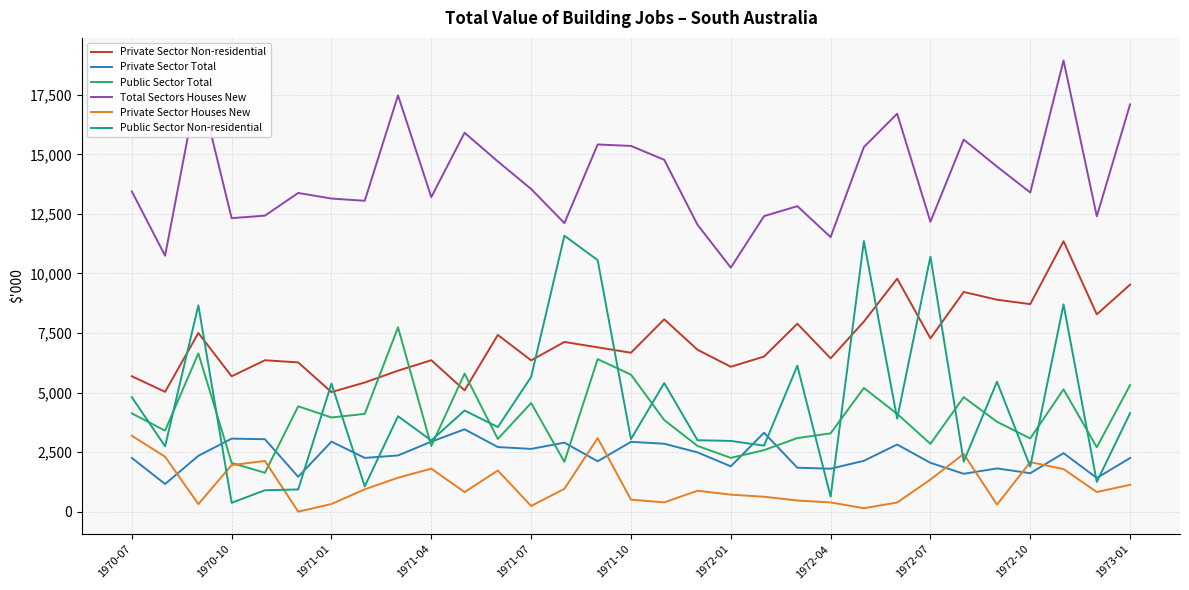

What is the maximum value for Private Sector Houses New?

3187